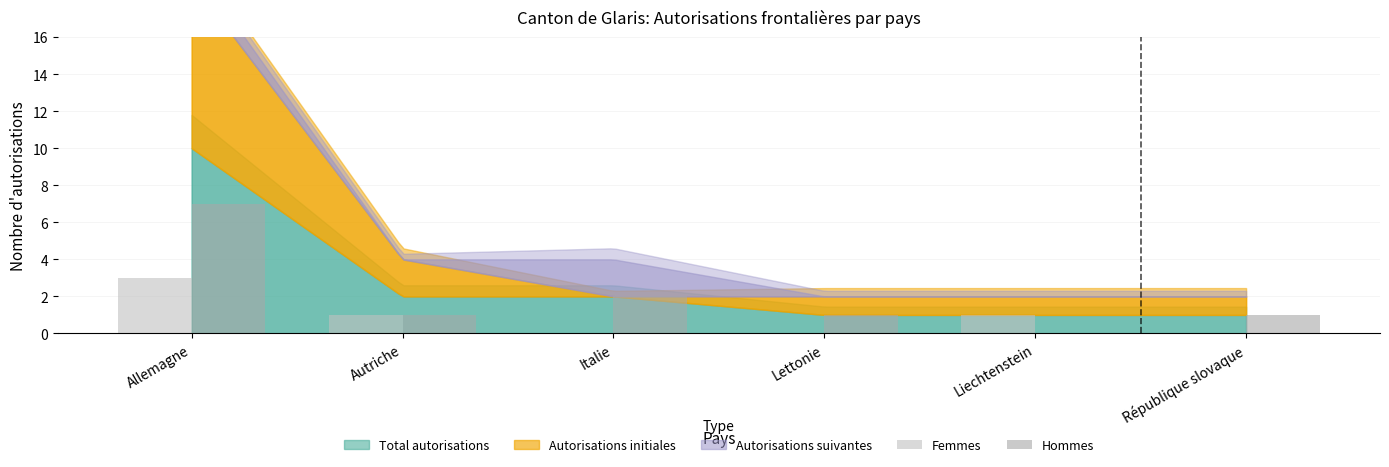

What is the sum of all Femmes values?

5